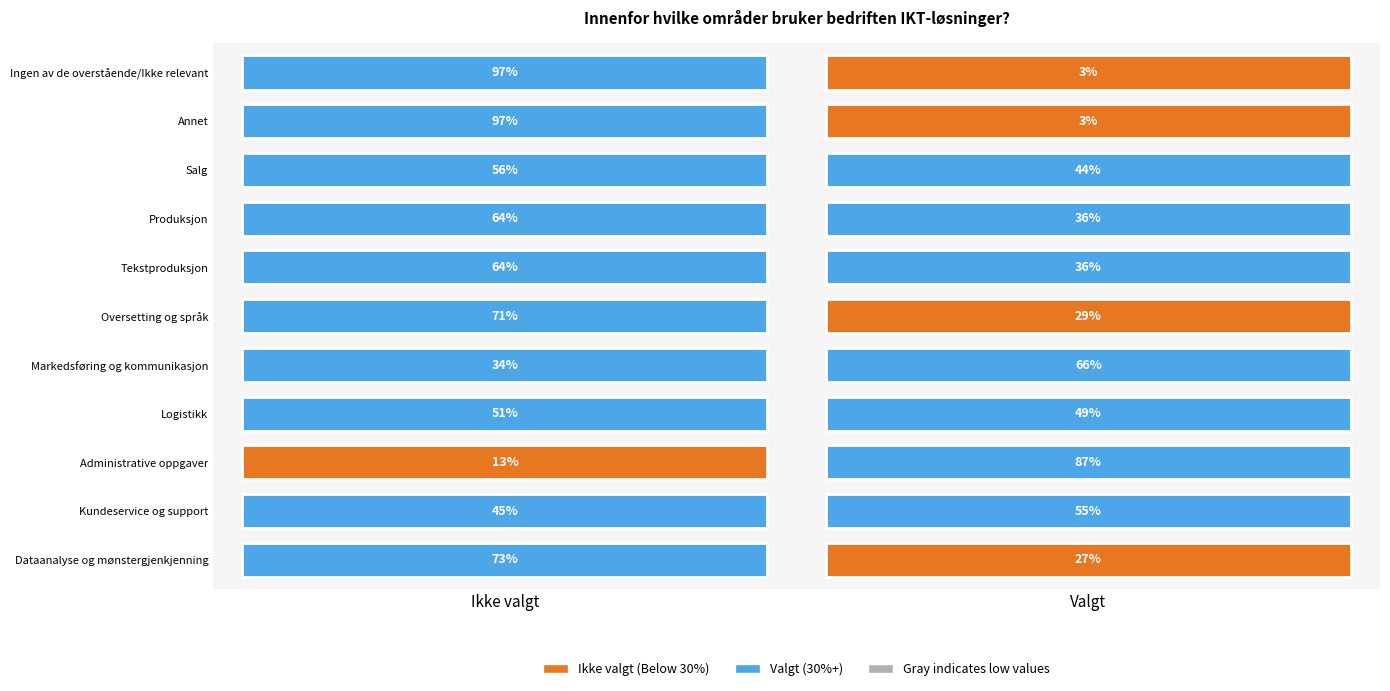

True or false: Produksjon has a value of 14 at Valgt.

False